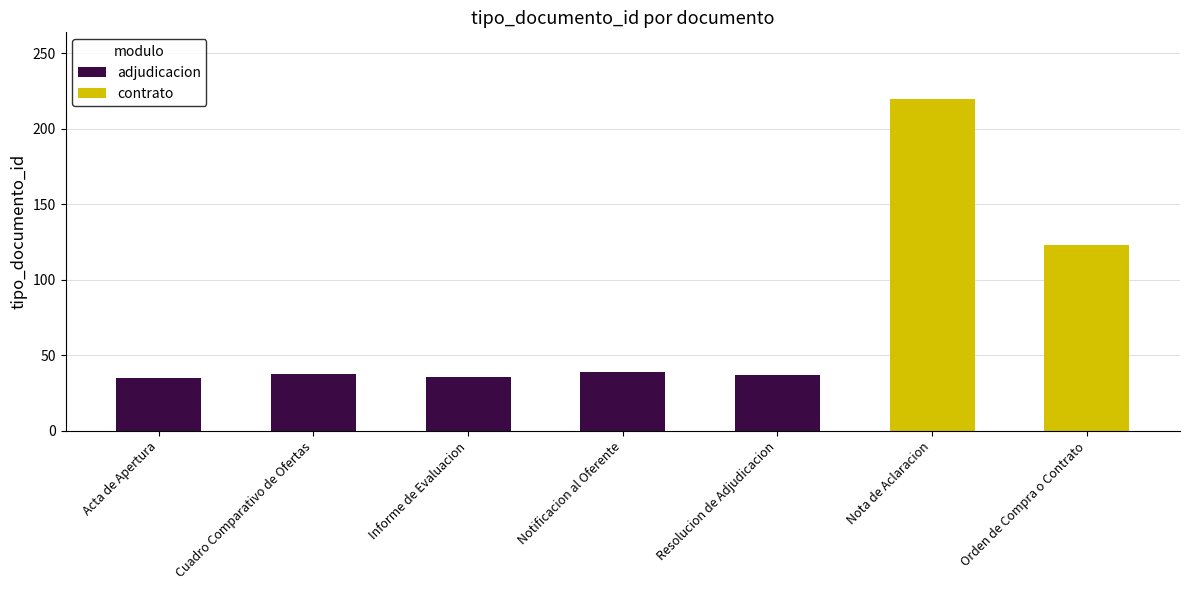

Which series has the largest total across all categories?

contrato